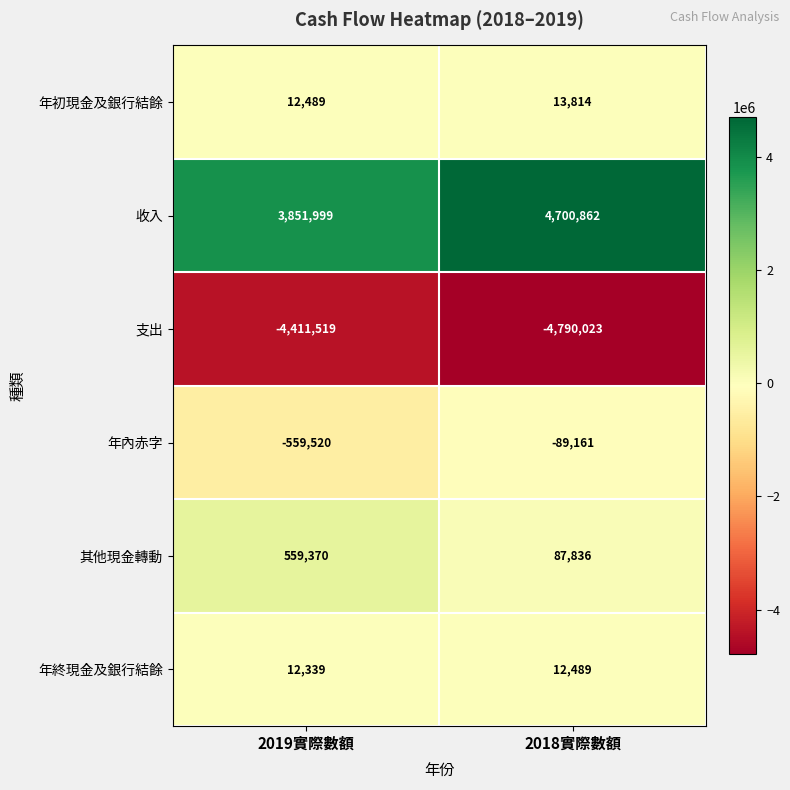

At which category is the sum across all series the highest?

2018實際數額